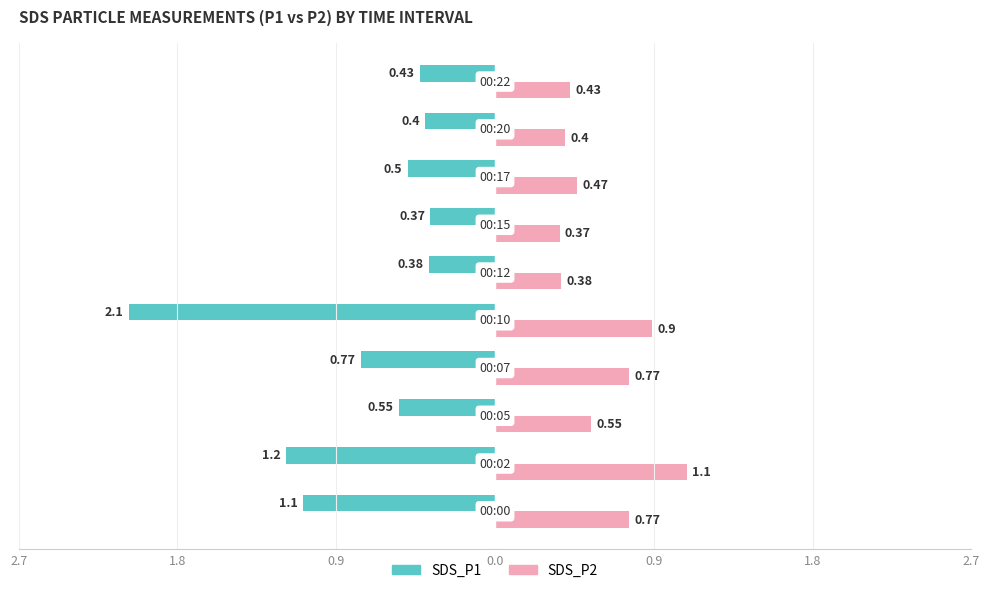

What is the sum of all SDS_P2 values?

6.1